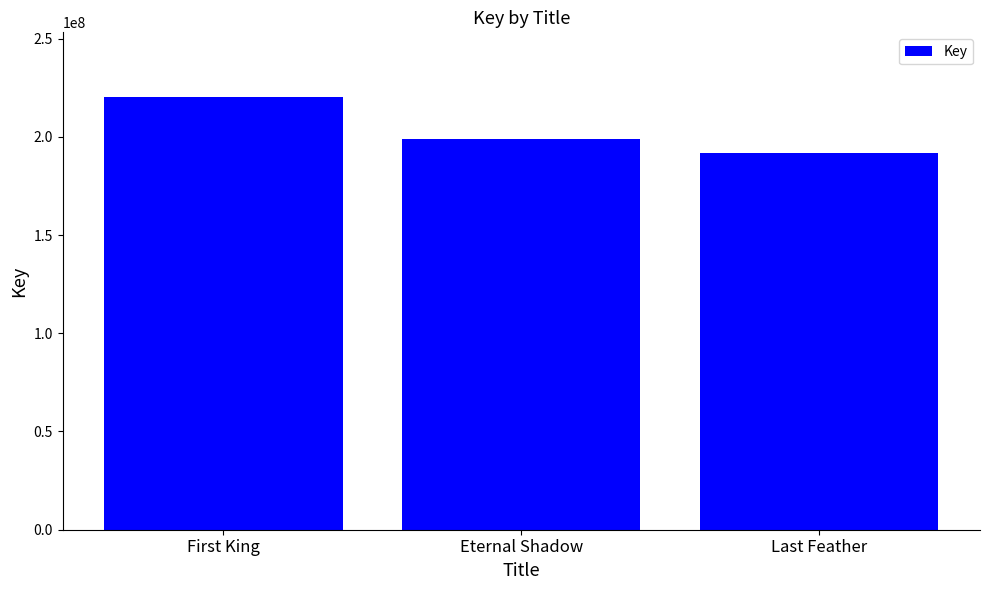

What is the label of the 3rd bar from the right?

First King